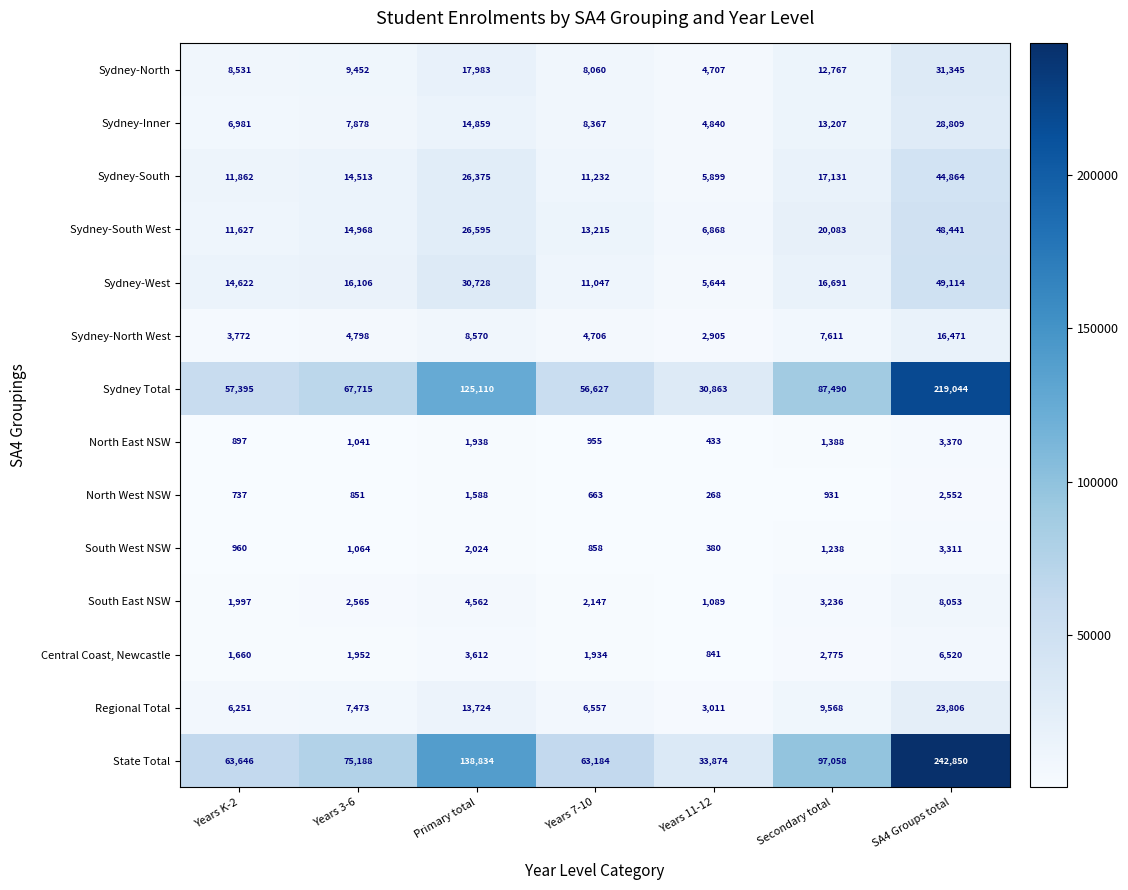

How many distinct data groups are displayed?

14